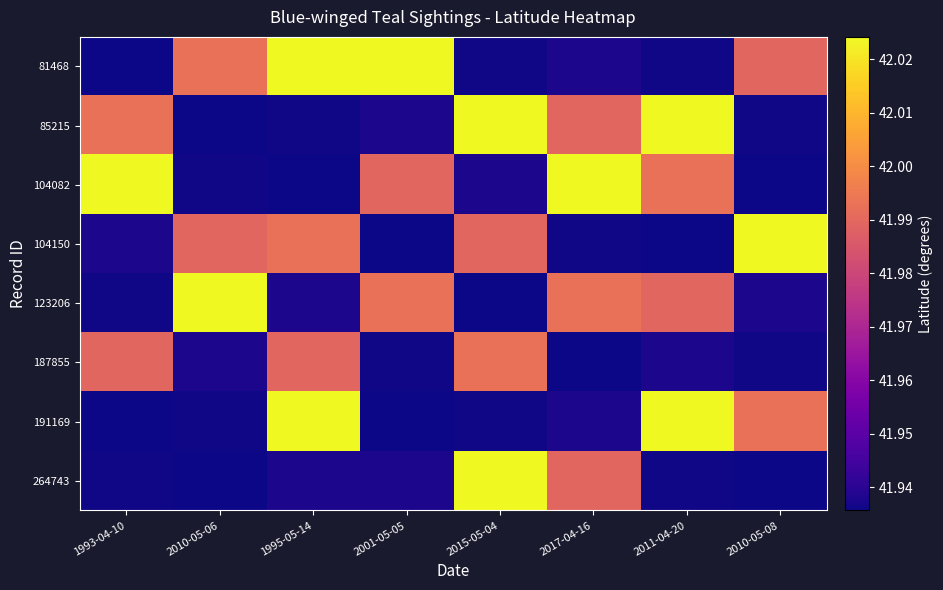

List the series in order of their peak value, highest first.

81468, 85215, 104082, 104150, 123206, 191169, 264743, 187855